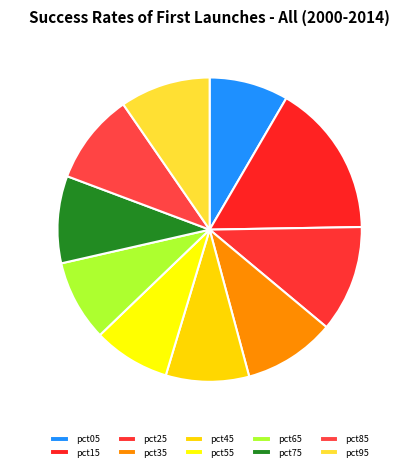

Combined, do pct45 and pct75 account for over 50%?

No